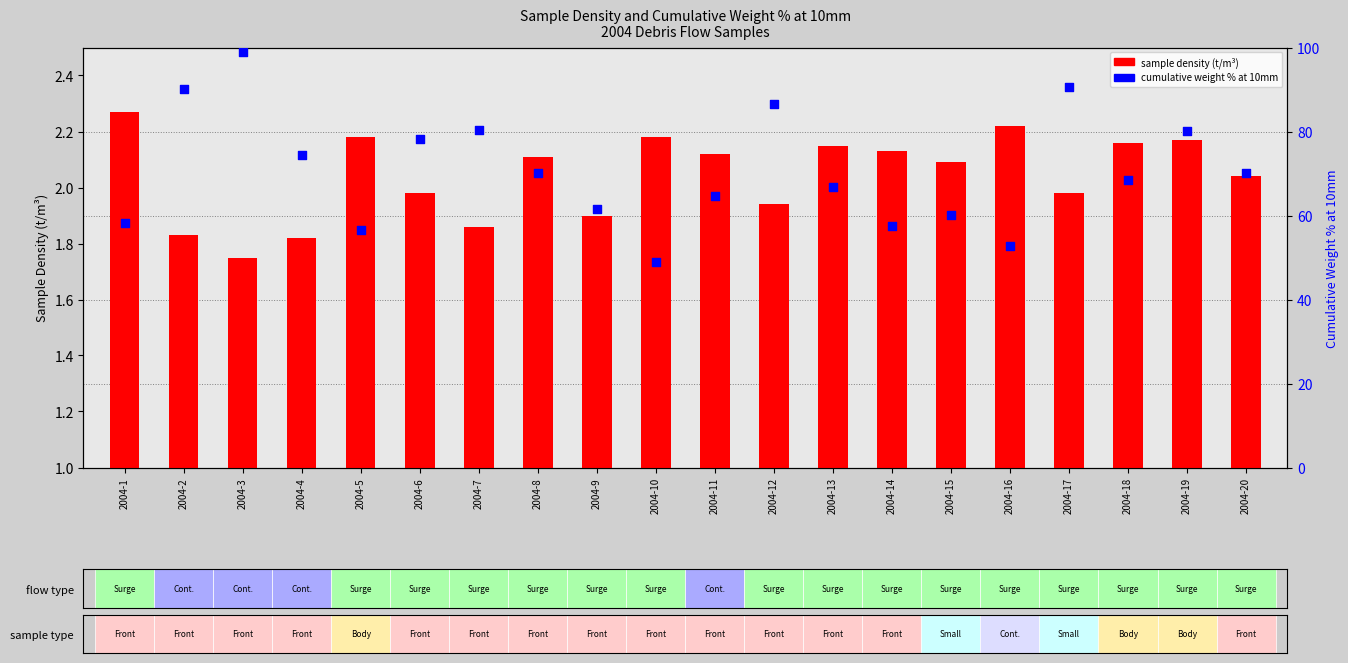

Which series has the largest Y range (max minus min)?

cumulative weight % at 10mm